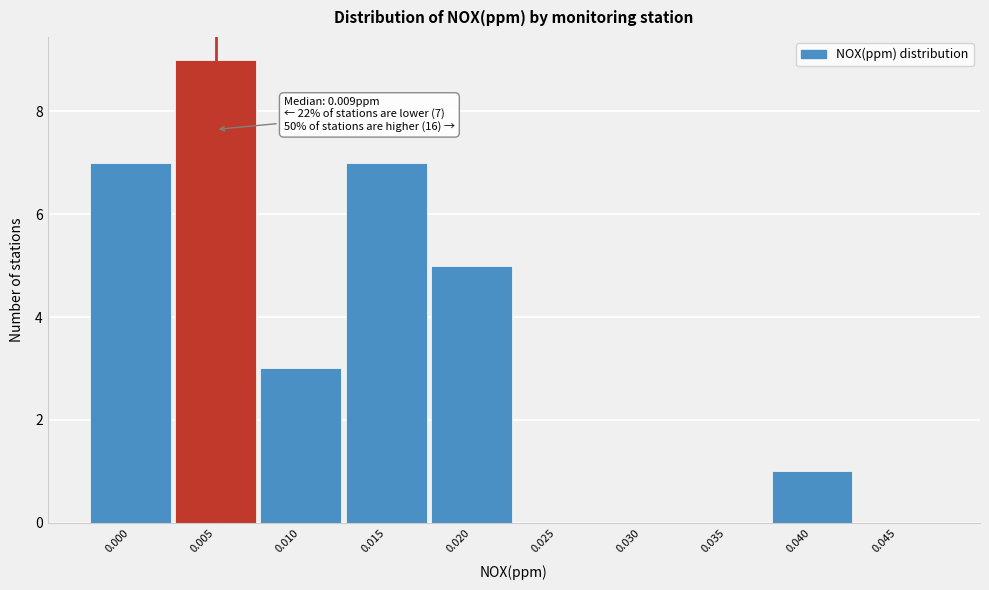

Reading left to right, what are all the values shown in this chart?

0.000=7	0.005=9	0.010=3	0.015=7	0.020=5	0.025=0	0.030=0	0.035=0	0.040=1	0.045=0